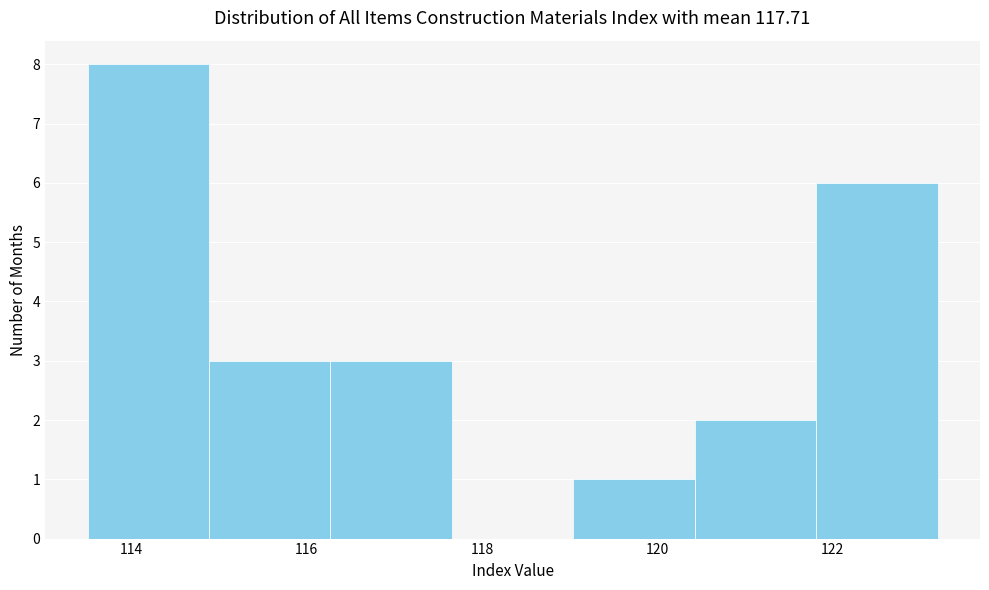

Reading left to right, transcribe this chart: for each bar, give the range it covers on the x-axis and its height. Neither the bar edges nor the heights are printed on the chart, so give them approximately, as read against the axes.

113.6 to 114.8: 8
114.8 to 116.2: 3
116.2 to 117.6: 3
117.6 to 119.0: 0
119.0 to 120.4: 1
120.4 to 121.8: 2
121.8 to 123.2: 6